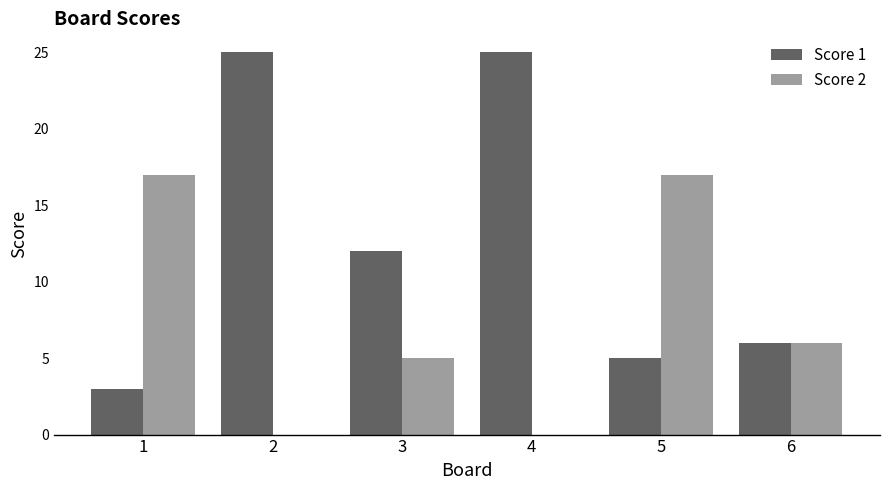

Is the value of Score 2 at 3 greater than the value of Score 1 at 6?

No